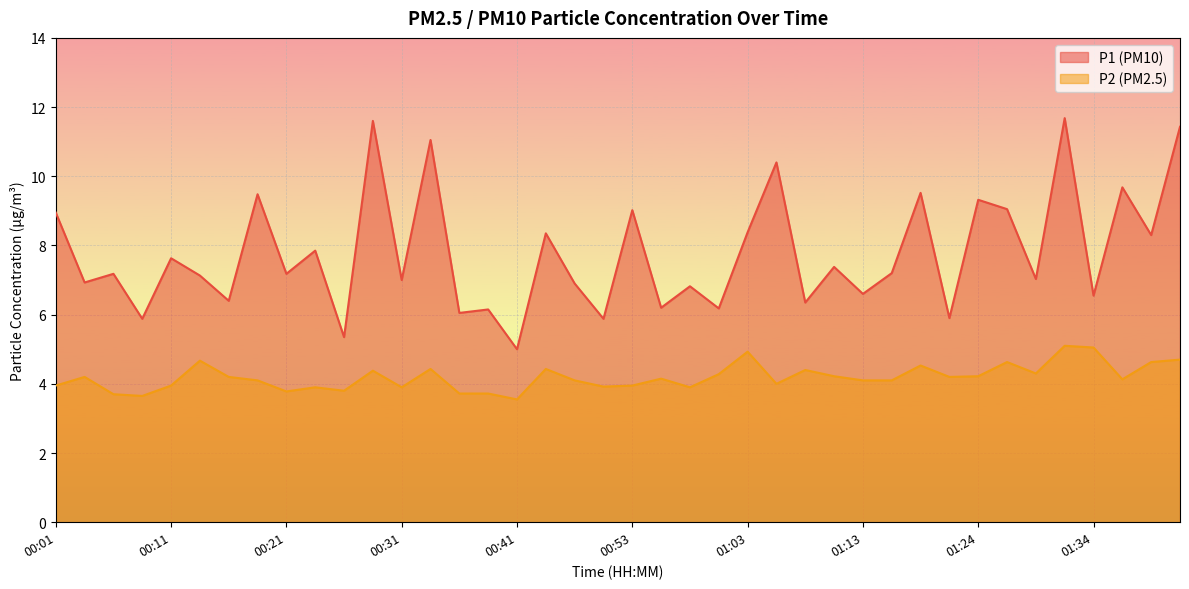

What is the value of the P2 point at the 12th from the left?

4.4